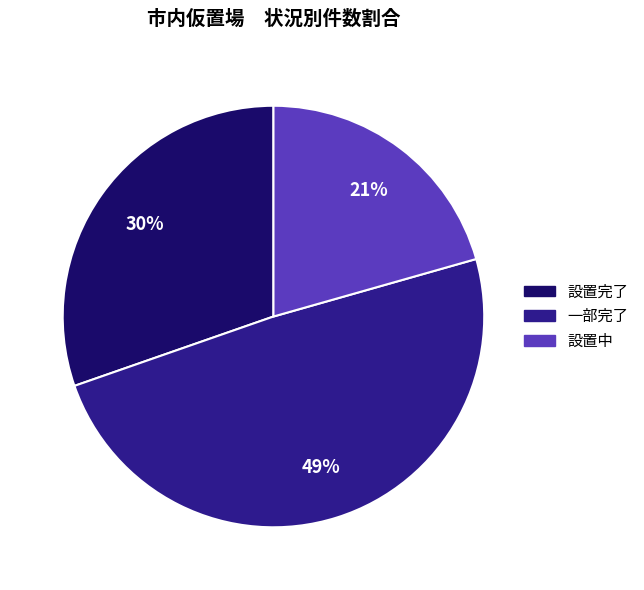

How many segments does this pie chart have?

3